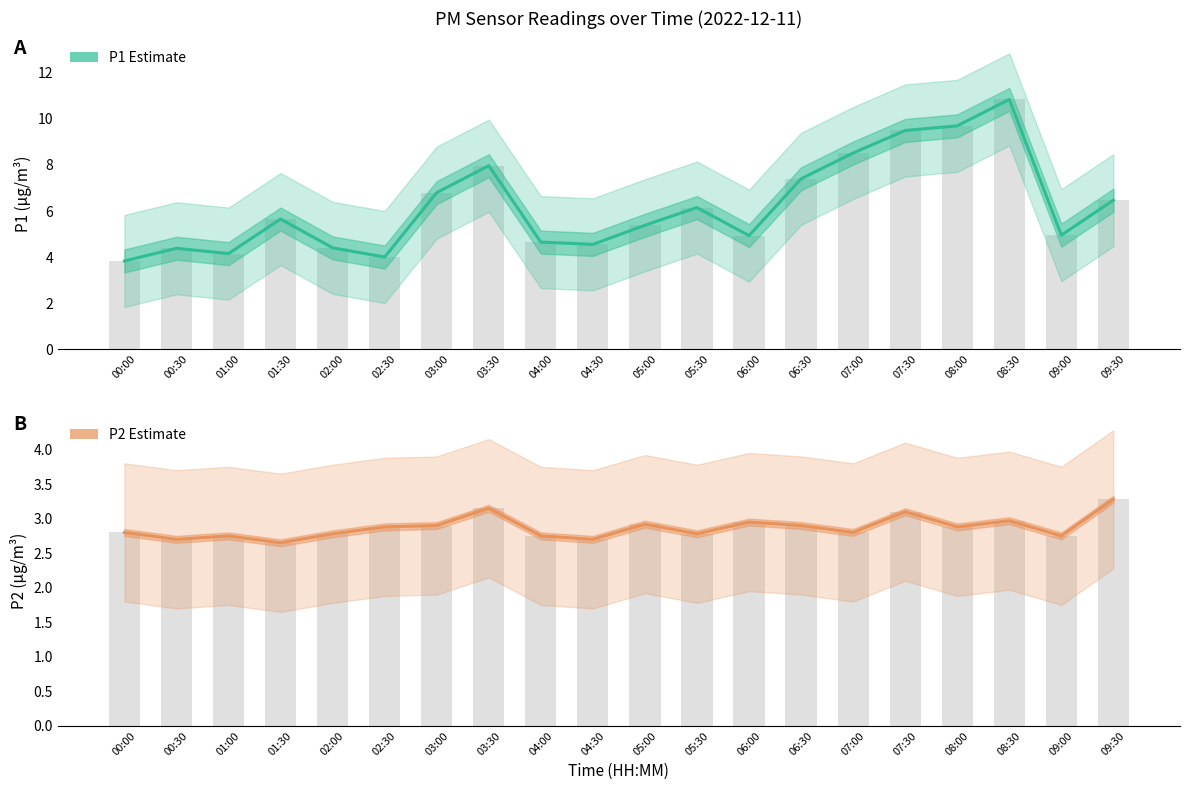

List the labels in order of P1 Estimate value, largest first.

08:30, 08:00, 07:30, 07:00, 03:30, 06:30, 03:00, 09:30, 05:30, 01:30, 05:00, 09:00, 06:00, 04:00, 04:30, 02:00, 00:30, 01:00, 02:30, 00:00